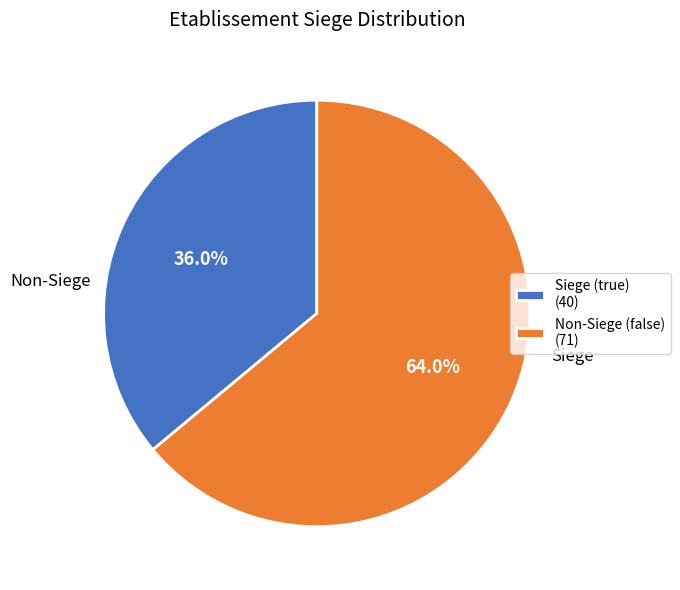

How many slices are in this pie chart?

2